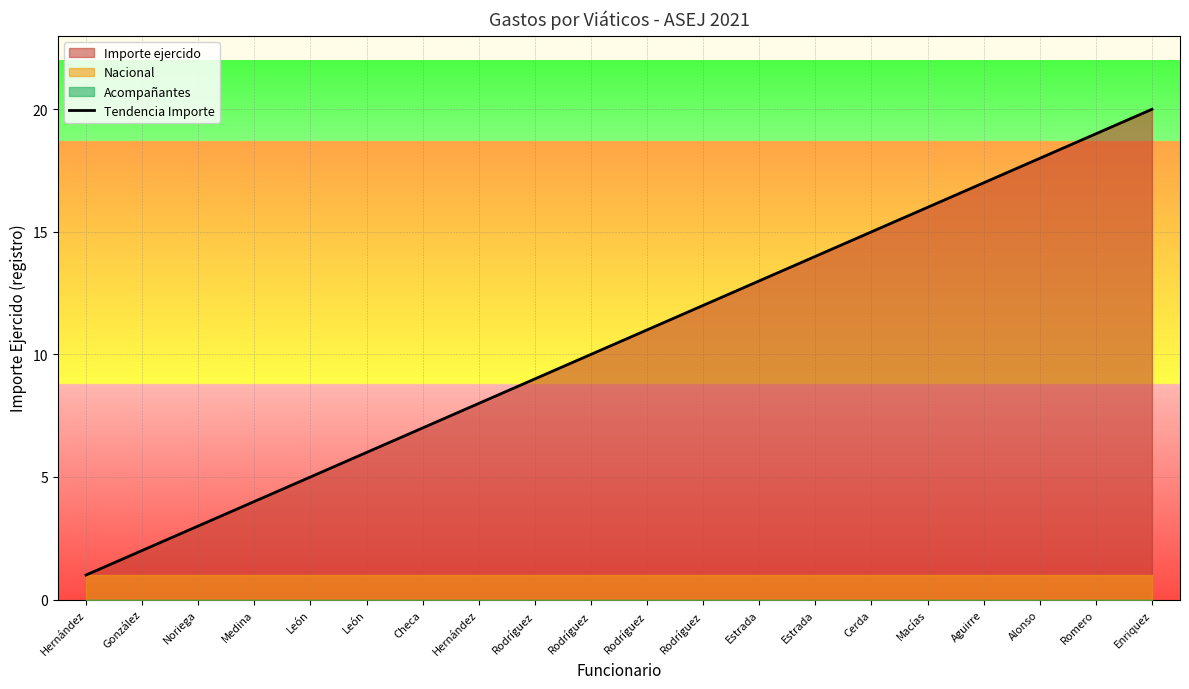

Reading left to right, extract all data points from this chart.

1	2	3	4	5	6	7	8	9	10	11	12	13	14	15	16	17	18	19	20